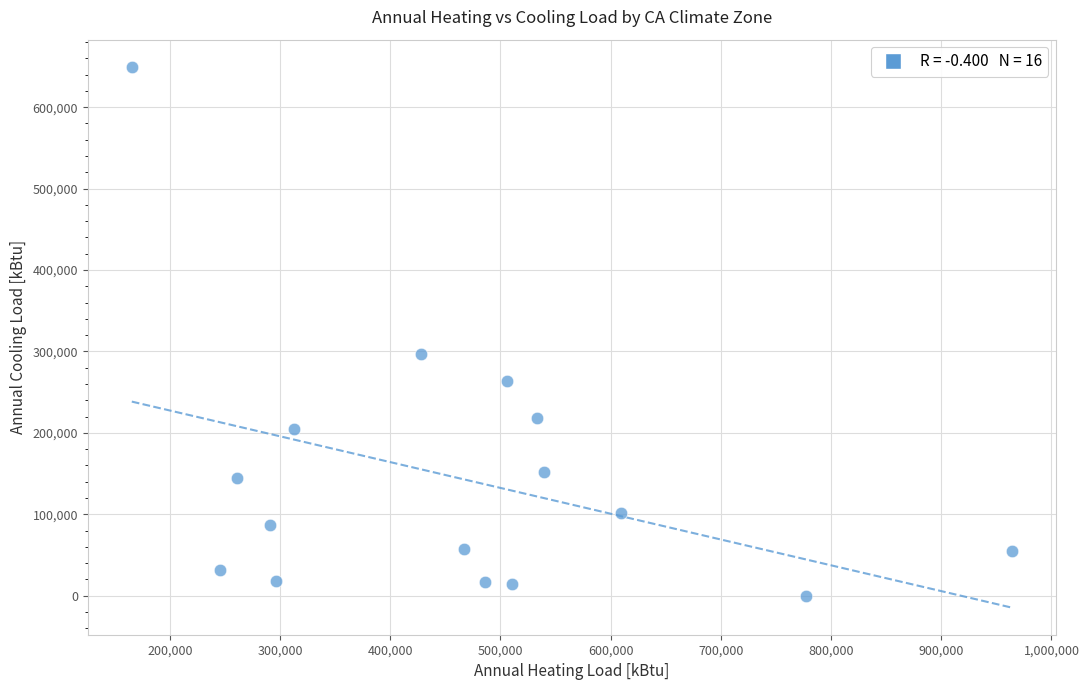

What is the range of X values (max minus min)?

798698